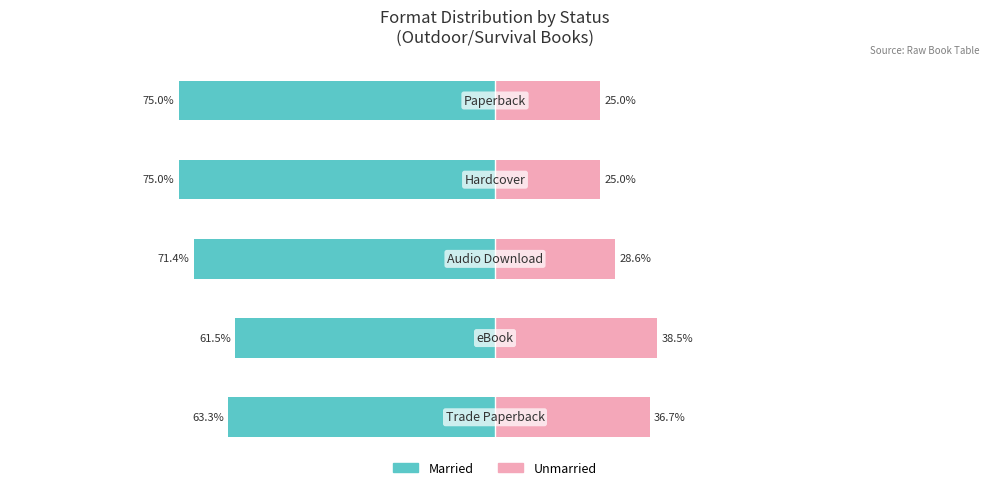

Reading right to left, transcribe all the data shown in this chart.

Married: -75.0	-75.0	-71.4	-61.5	-63.3
Unmarried: 25.0	25.0	28.6	38.5	36.7